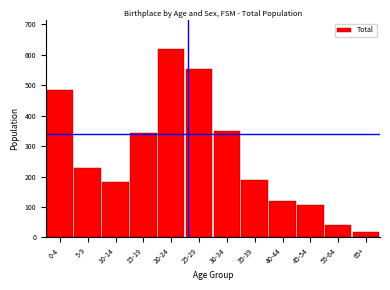

Reading right to left, extract all data points from this chart.

19	41	108	121	189	350	552	621	344	181	228	484